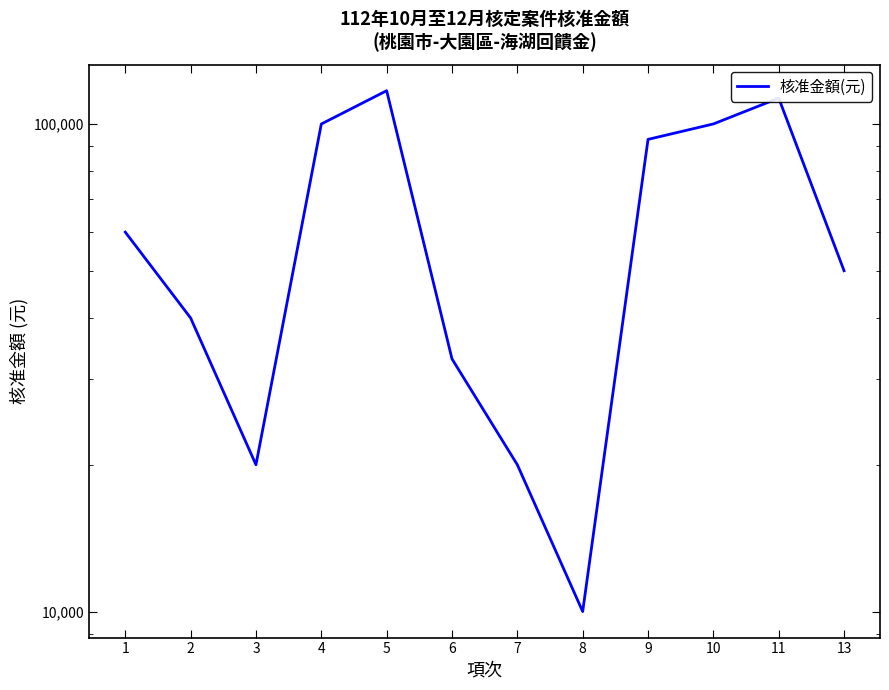

How many lines are shown in the chart?

1